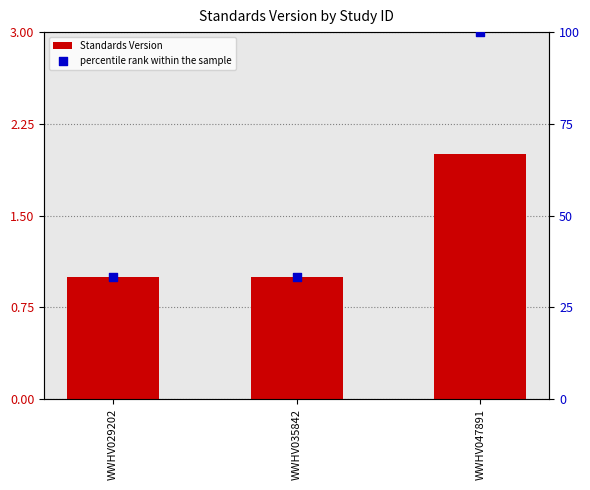

Which series contains the highest Y value?

percentile rank within the sample